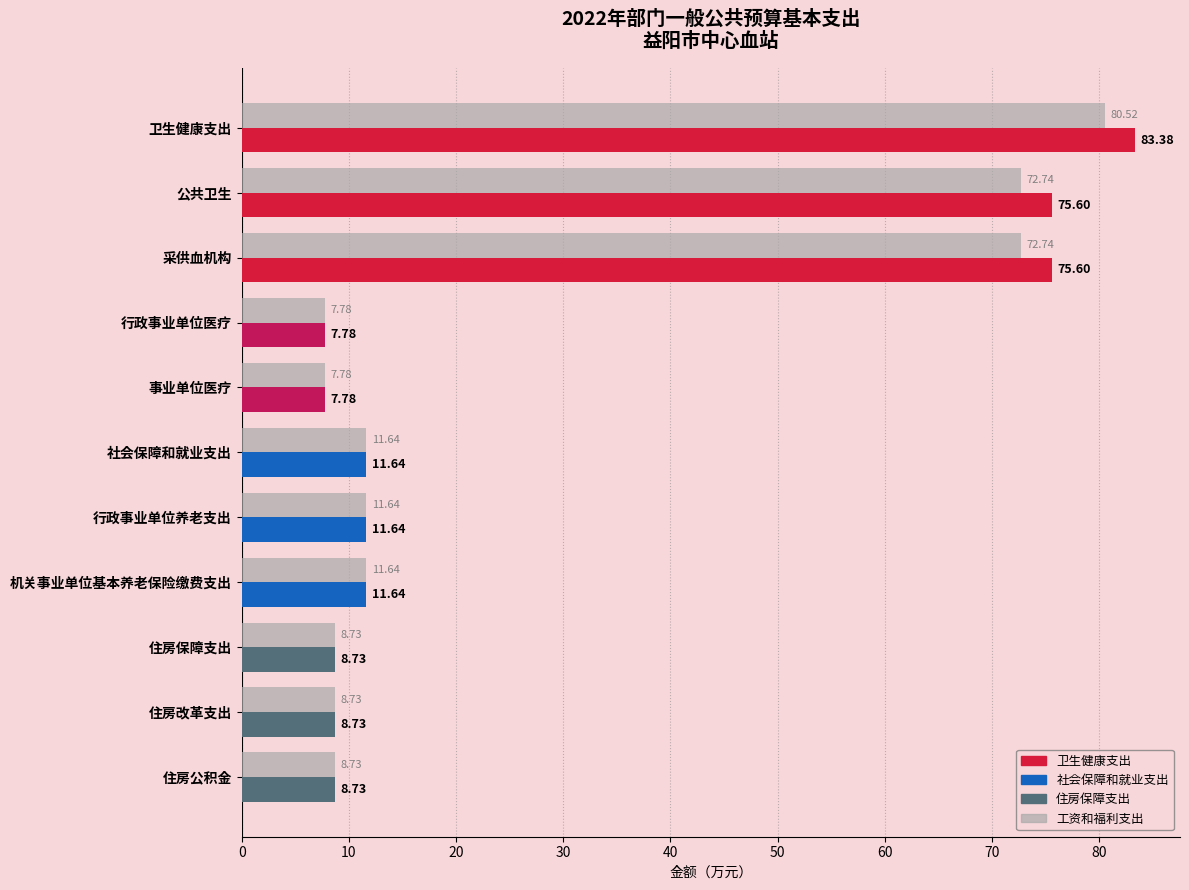

What is the difference between the highest and lowest values at 采供血机构?

2.9